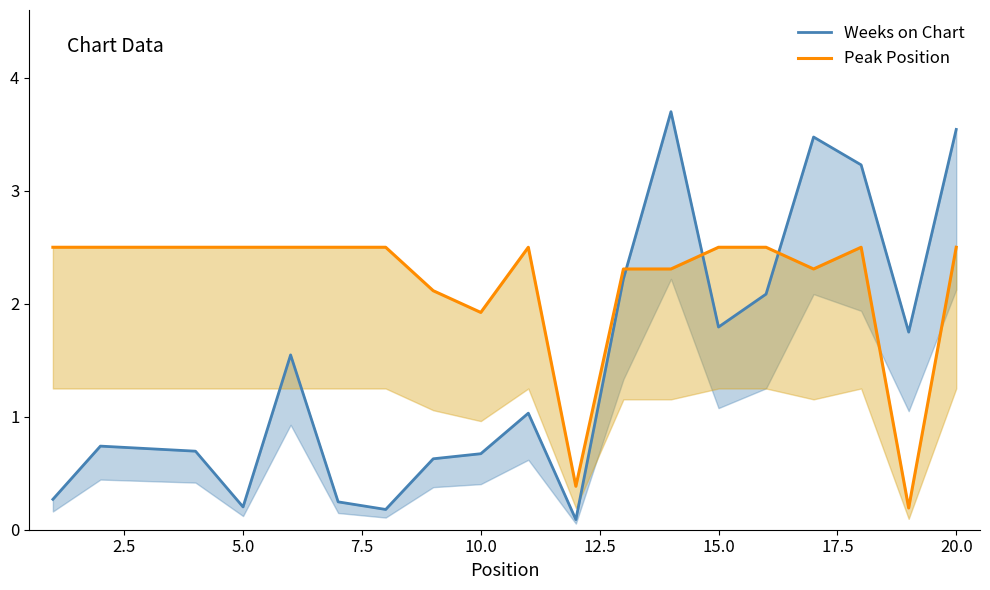

Which series has the widest spread of values?

Weeks on Chart